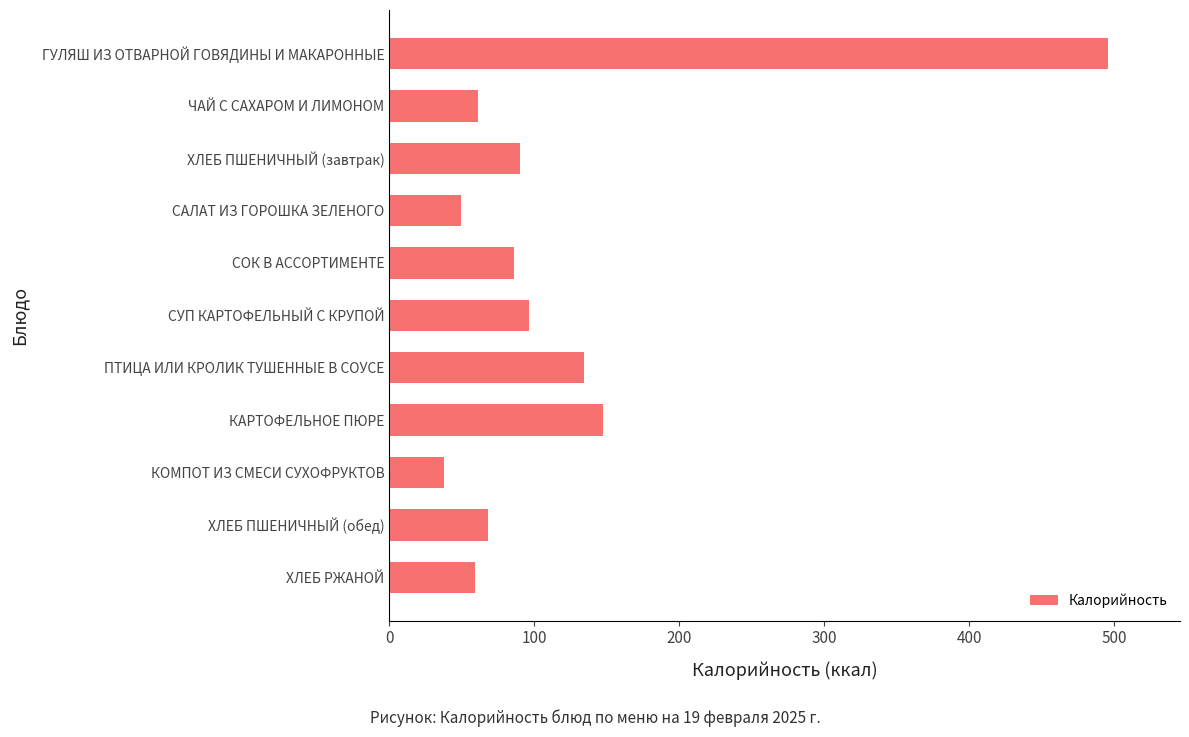

What is the average value?

120.5